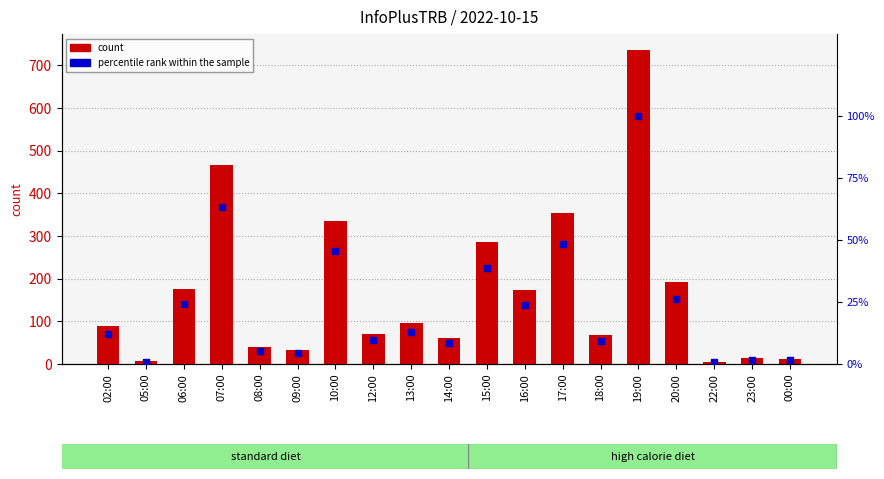

Which series contains the lowest Y value?

percentile rank within the sample